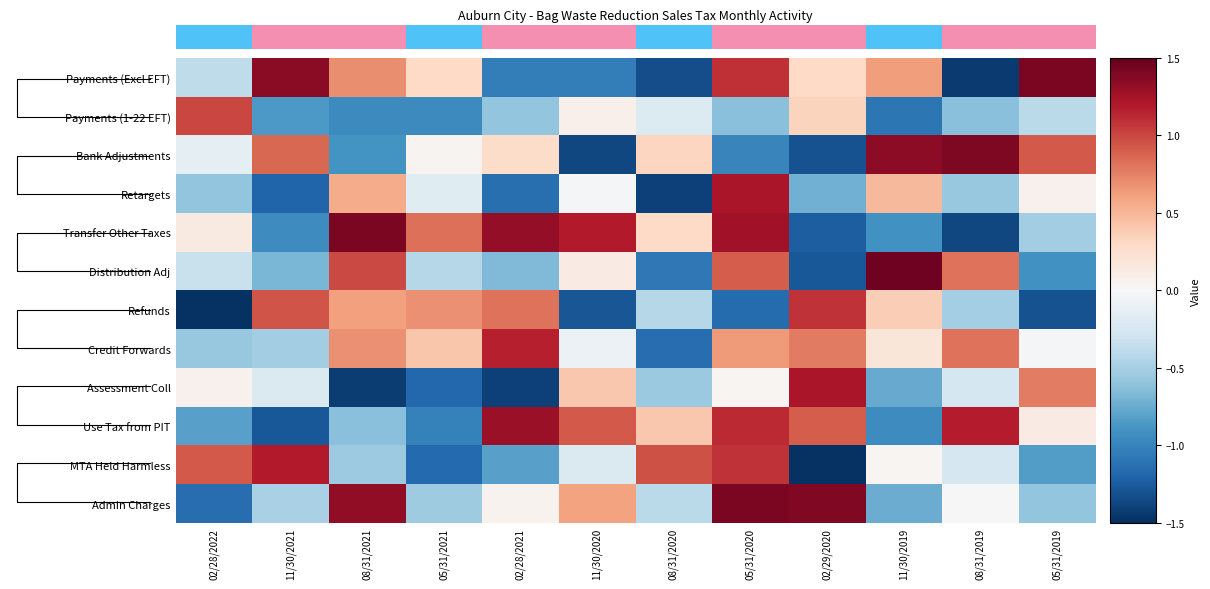

Which label corresponds to the smallest value in the chart?

02/28/2022